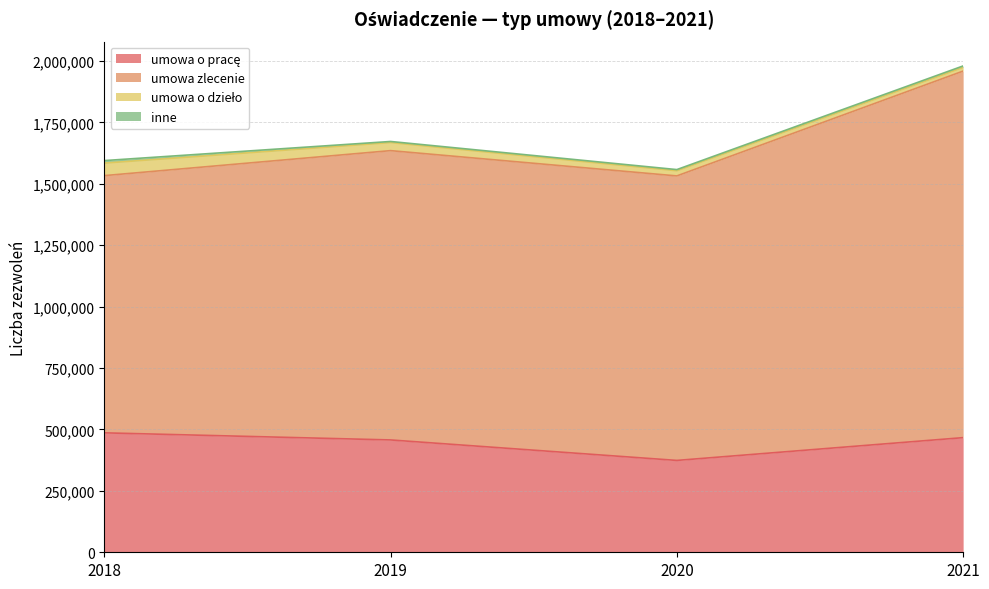

Is it true that umowa zlecenie equals 1158191 at 2020?

True